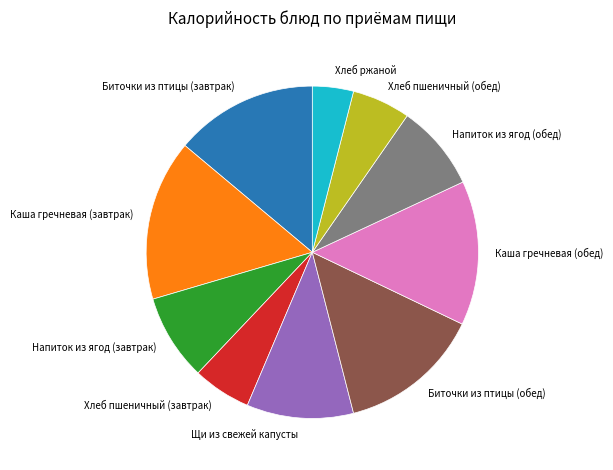

Is the sum of Каша гречневая (обед) and Каша гречневая (завтрак) greater than half?

No